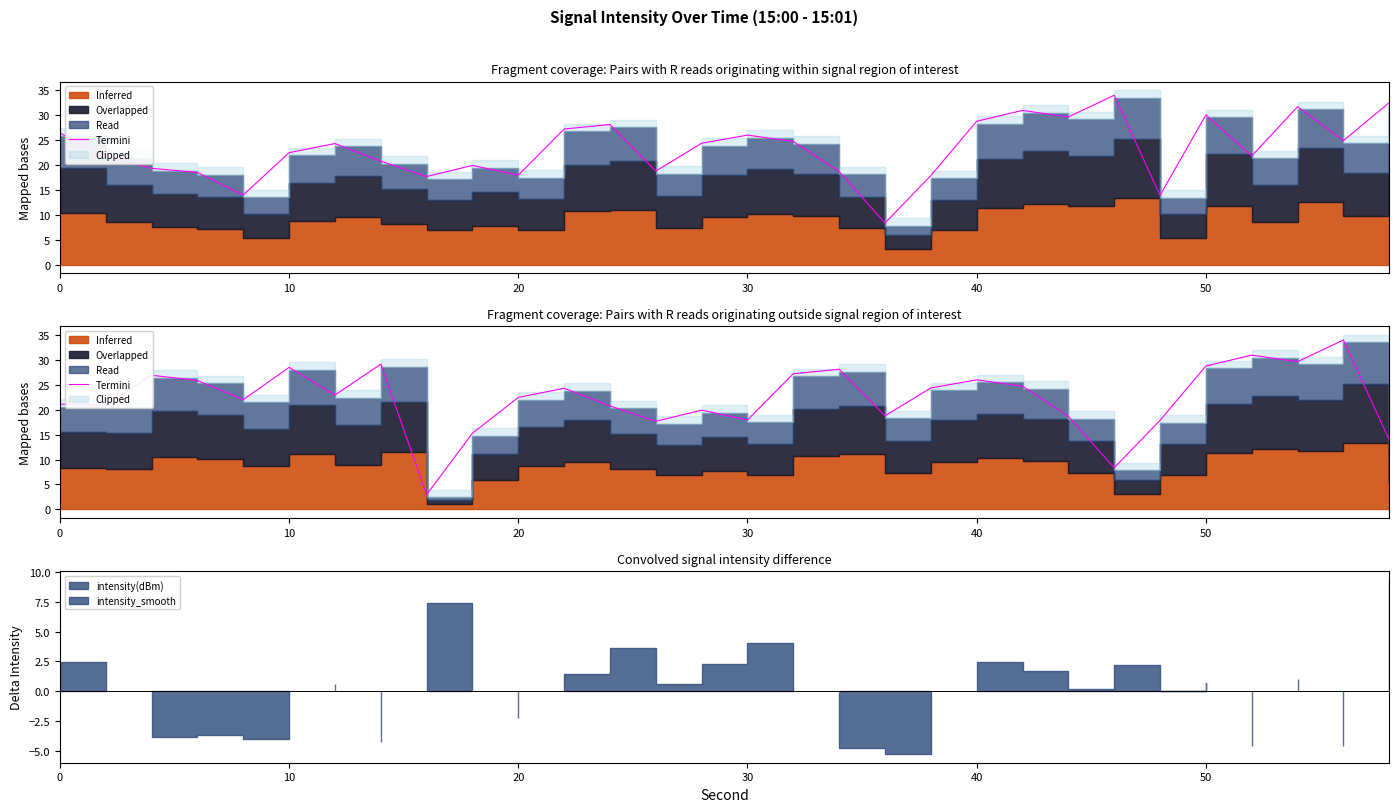

What is the average value?

22.3